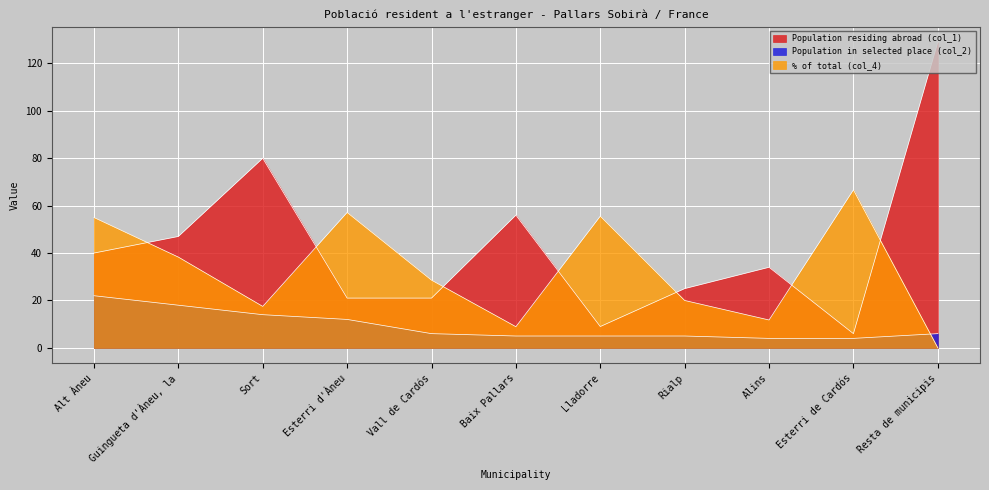

The value of Population in selected place (col_2) at Resta de municipis is 1.6. True or false?

False